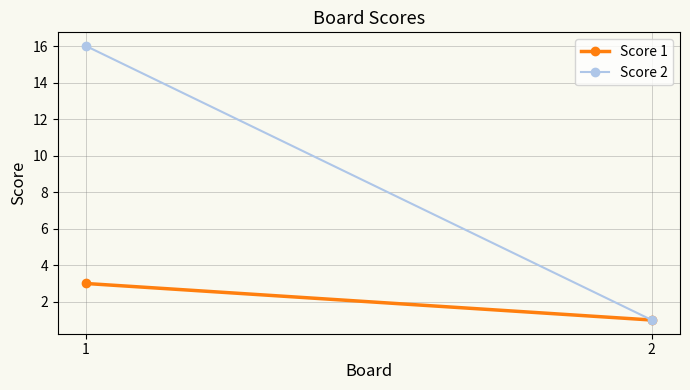

What is the smallest value displayed?

1